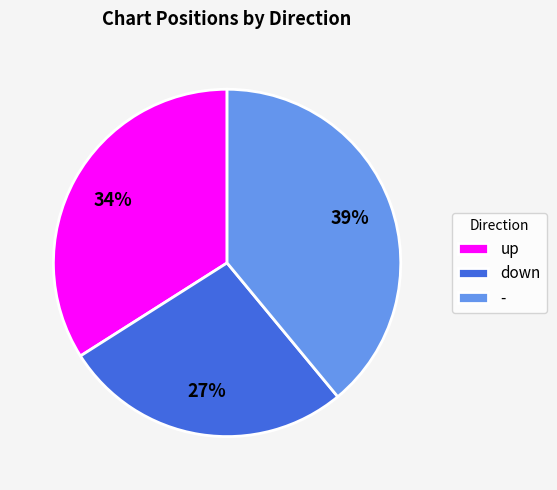

What is the largest slice in the pie chart?

-